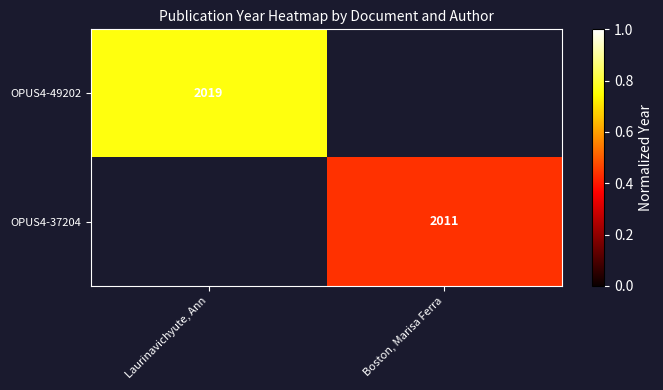

Is the value of OPUS4-37204 at Boston, Marisa Ferra greater than the value of OPUS4-49202 at Laurinavichyute, Ann?

No